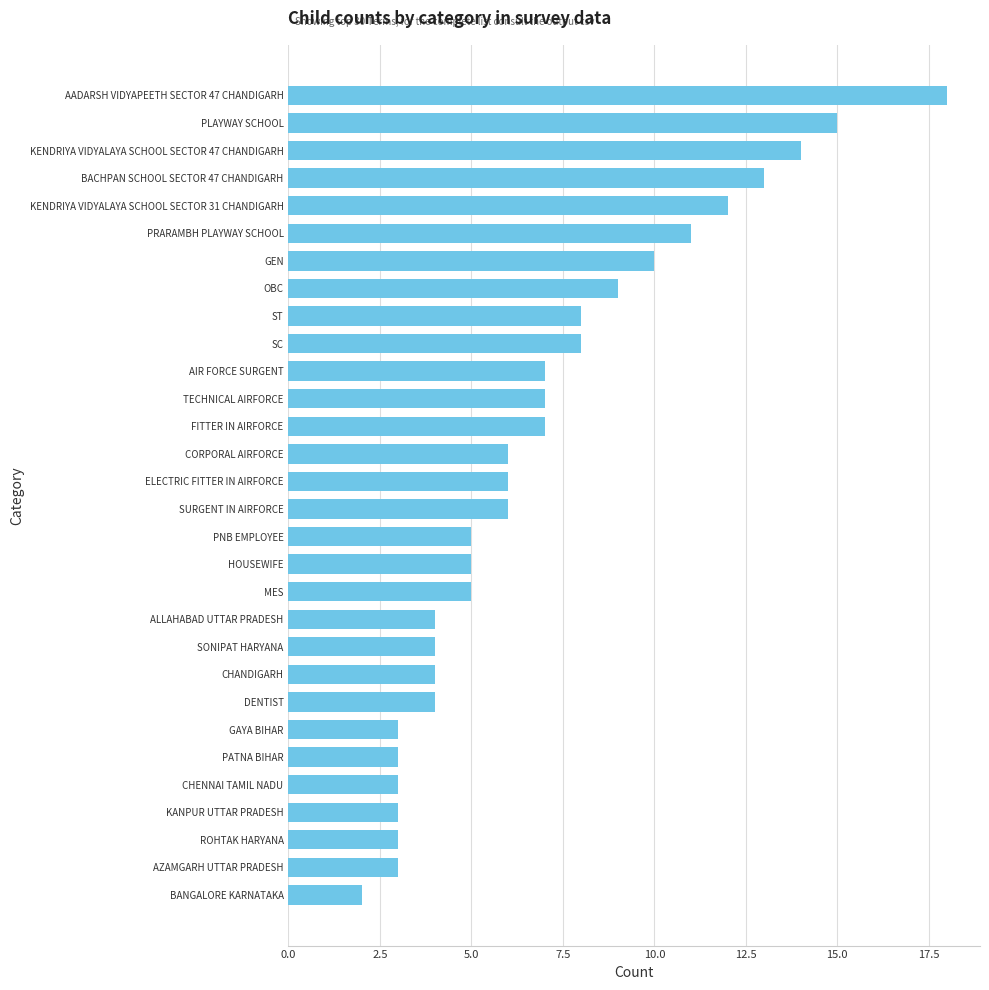

Reading bottom to top, list all the values displayed in this chart.

2	3	3	3	3	3	3	4	4	4	4	5	5	5	6	6	6	7	7	7	8	8	9	10	11	12	13	14	15	18